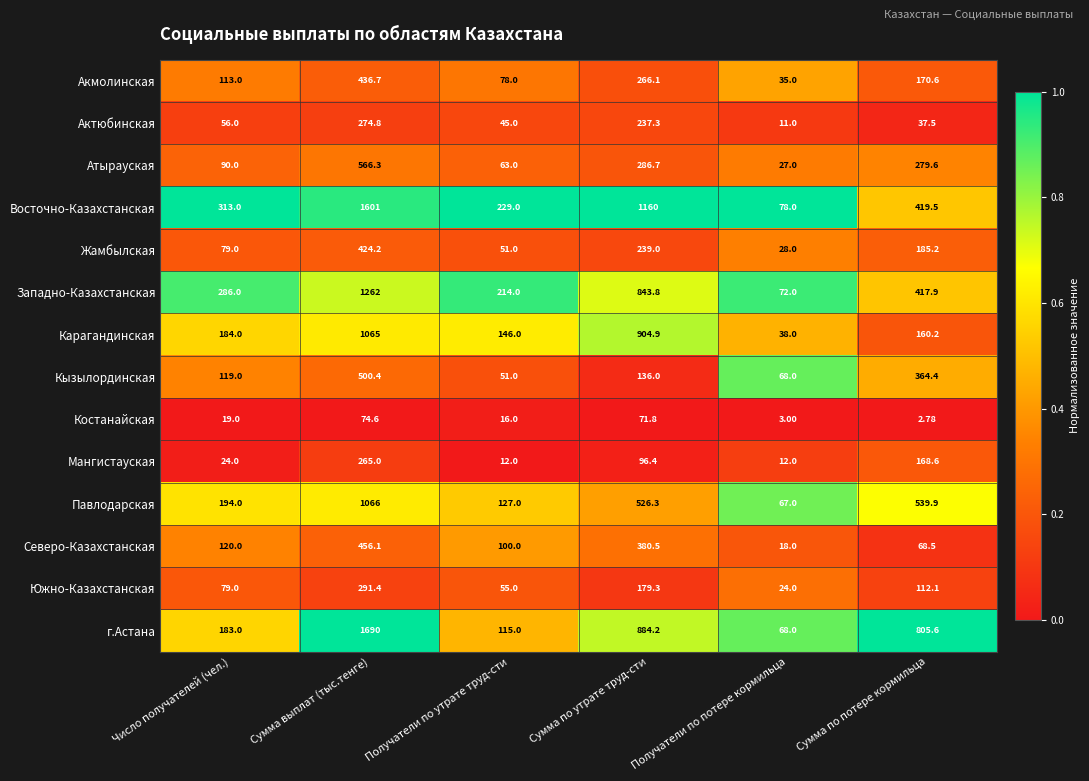

Between Сумма по утрате труд-сти and Сумма по потере кормильца, which series saw the biggest shift?

Карагандинская